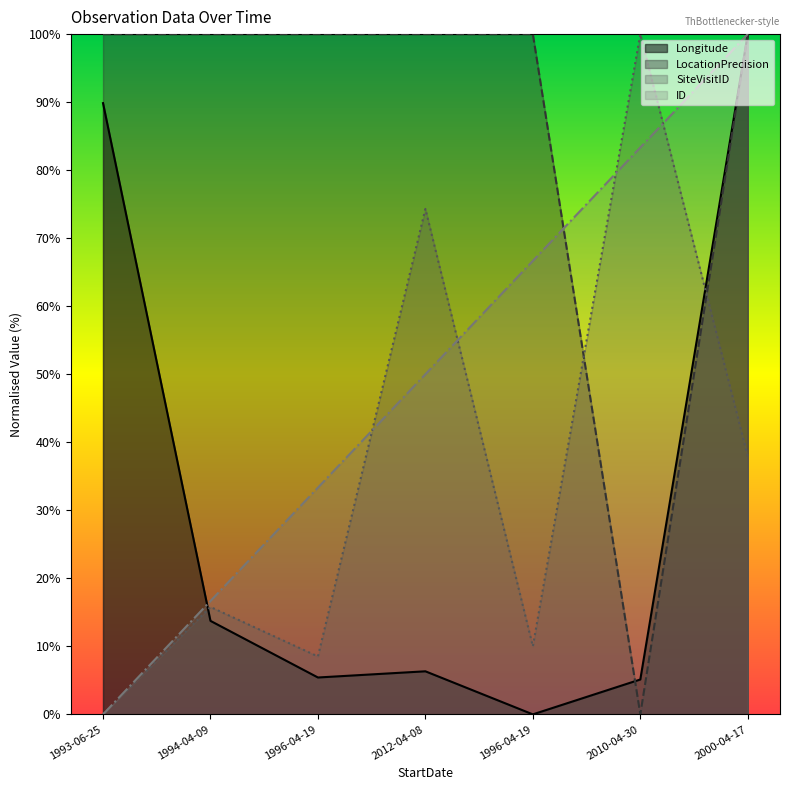

In Longitude, how many points are lower than both neighbors (excluding endpoints)?

2